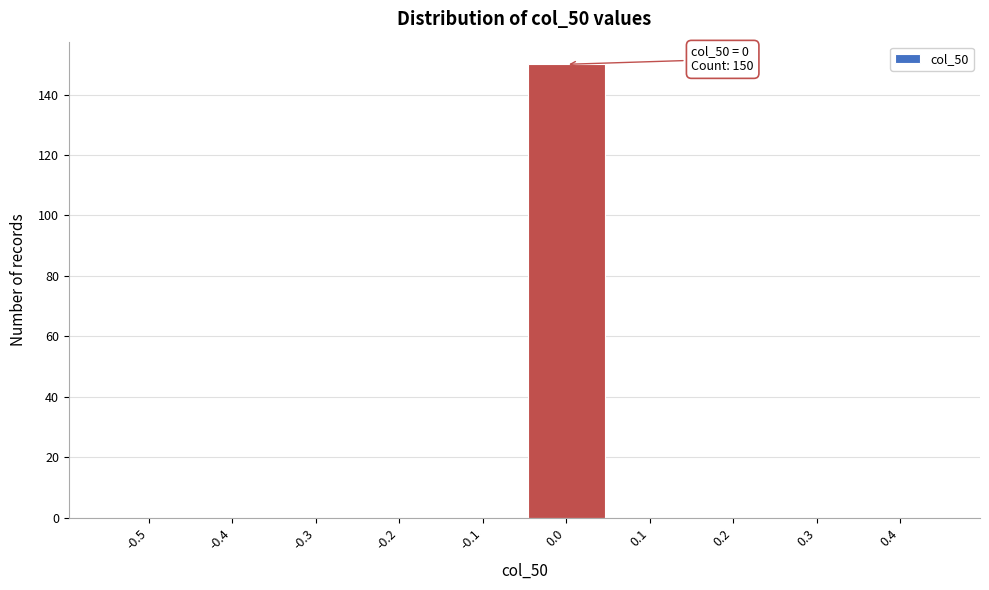

Reading right to left, what are all the values shown in this chart?

0.4=0	0.3=0	0.2=0	0.1=0	0.0=150	-0.1=0	-0.2=0	-0.3=0	-0.4=0	-0.5=0